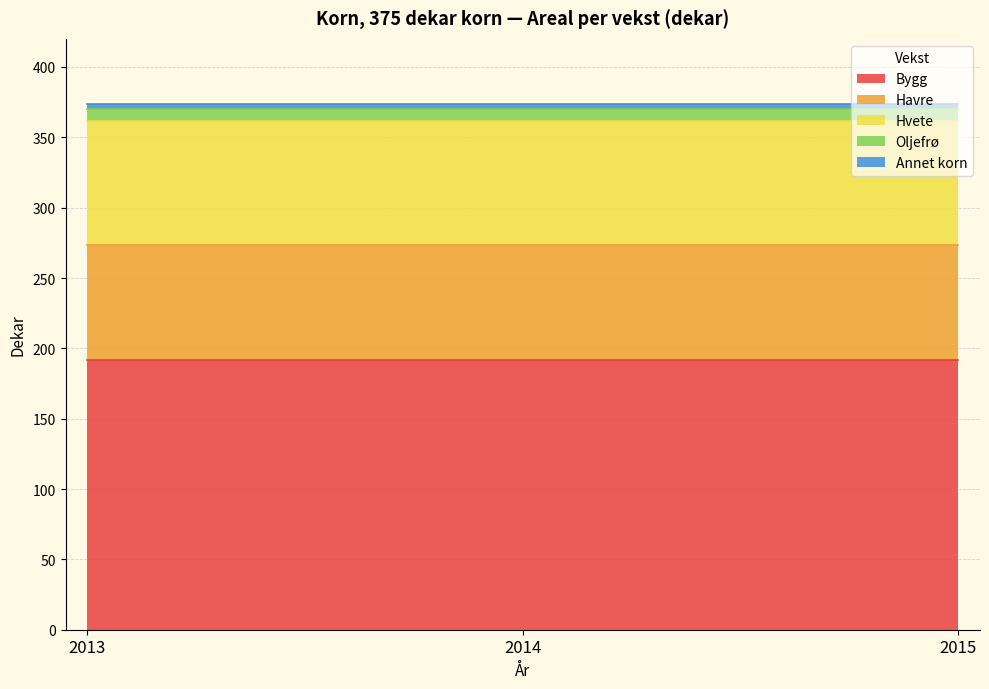

List the labels in order of Annet korn value, largest first.

2013, 2014, 2015